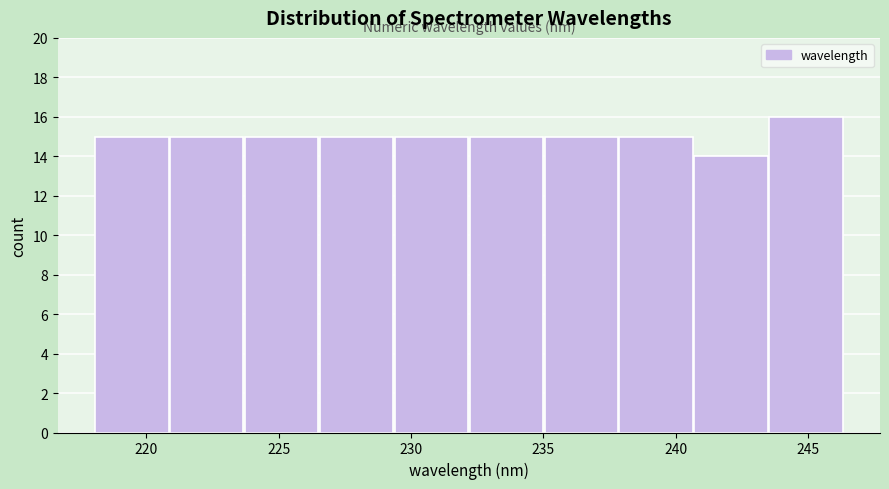

Reading left to right, transcribe this chart: for each bar, give the range it covers on the x-axis and its height. Neither the bar edges nor the heights are printed on the chart, so give them approximately, as read against the axes.

218.0 to 221.0: 15
221.0 to 223.5: 15
223.5 to 226.5: 15
226.5 to 229.5: 15
229.5 to 232.0: 15
232.0 to 235.0: 15
235.0 to 238.0: 15
238.0 to 240.5: 15
240.5 to 243.5: 14
243.5 to 246.5: 16